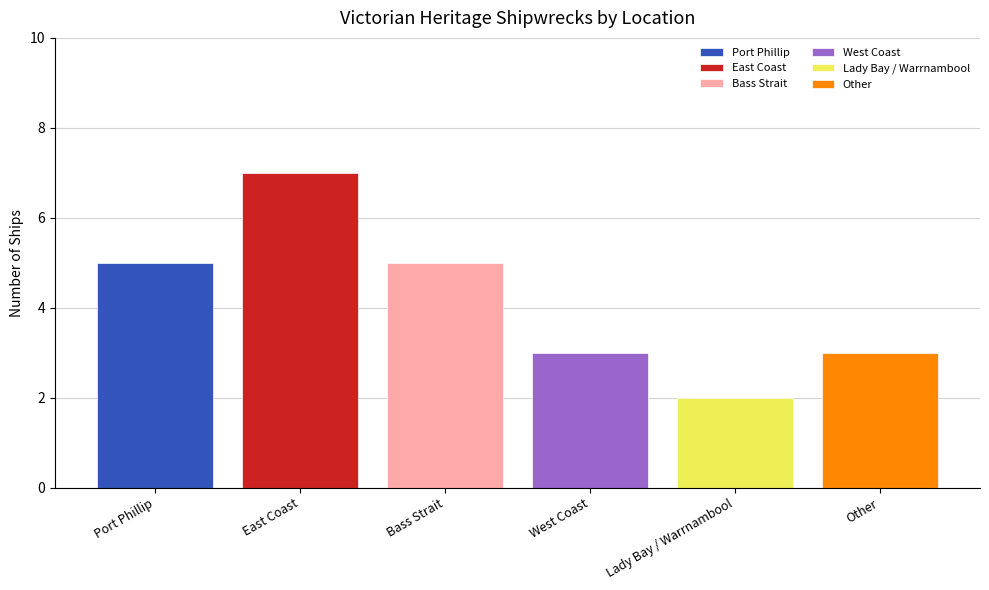

Which series has the widest spread of values?

Port Phillip